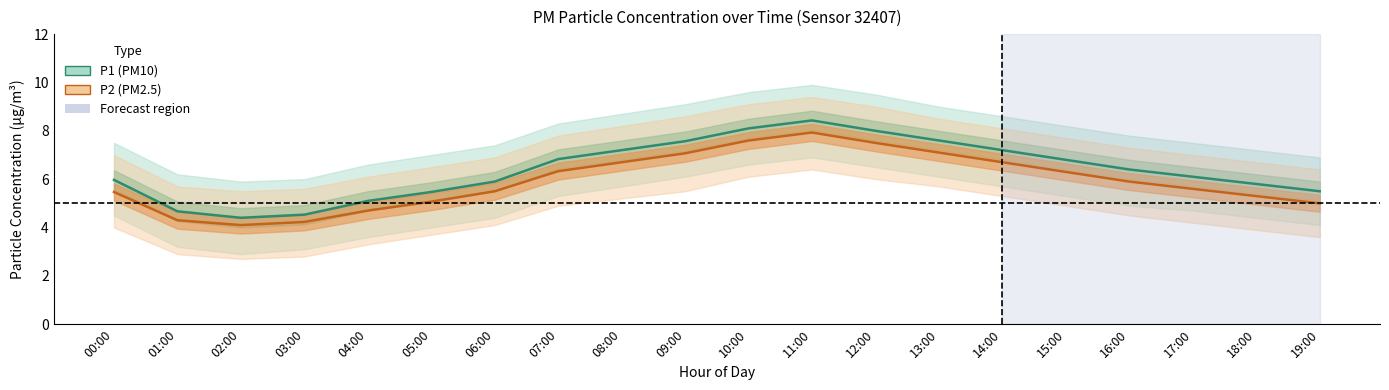

What is the difference between the maximum and second lowest values in the P2 (PM2.5) series?

3.7